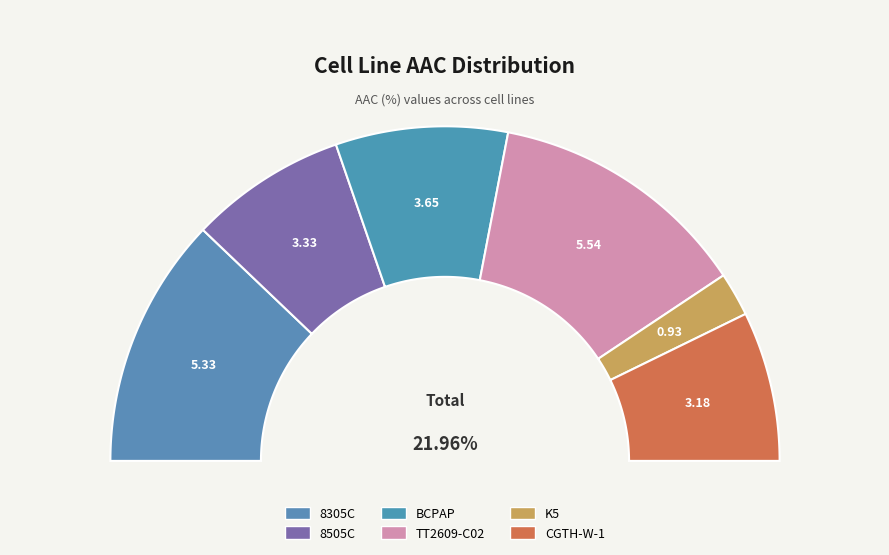

What portion of the pie excludes TT2609-C02?

74.8%